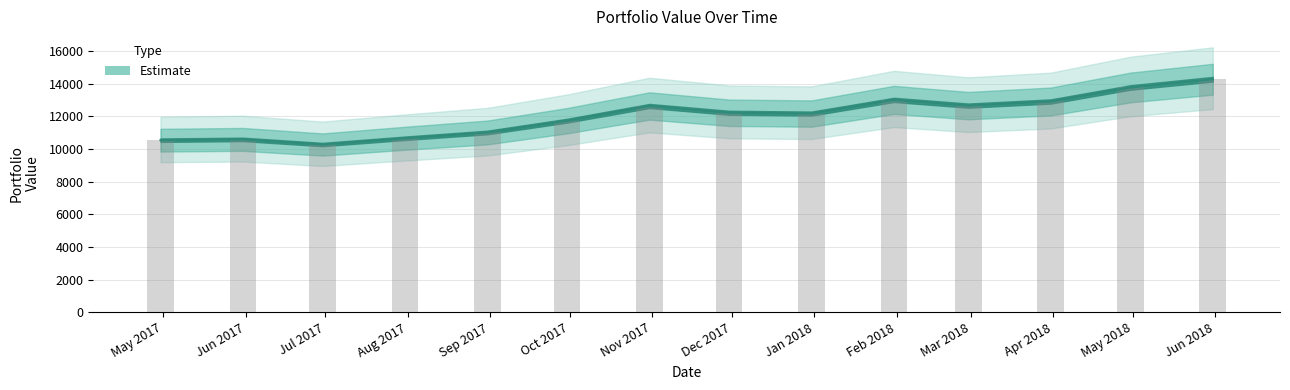

What value does the data have at 2018-03-31?

12910.4